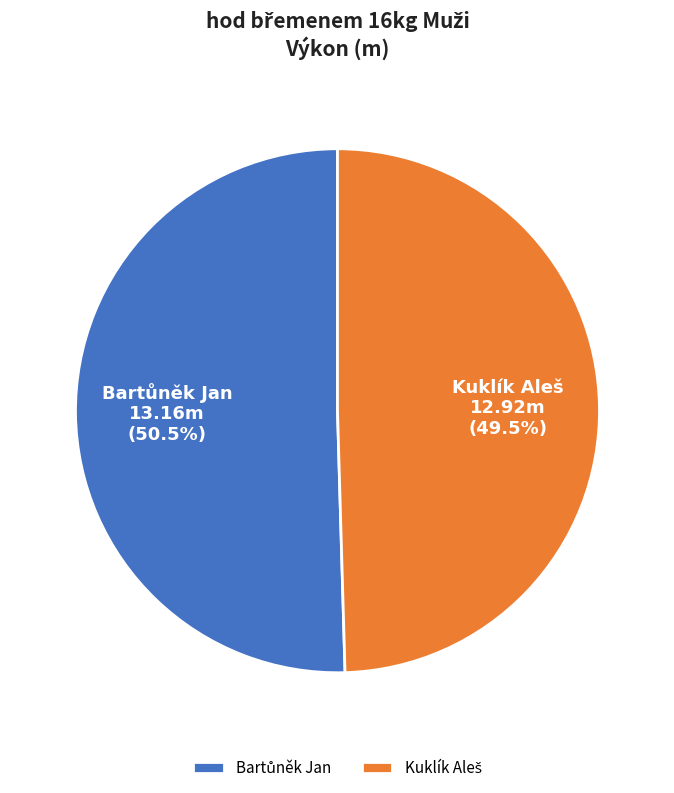

Count the number of slices in the pie.

2